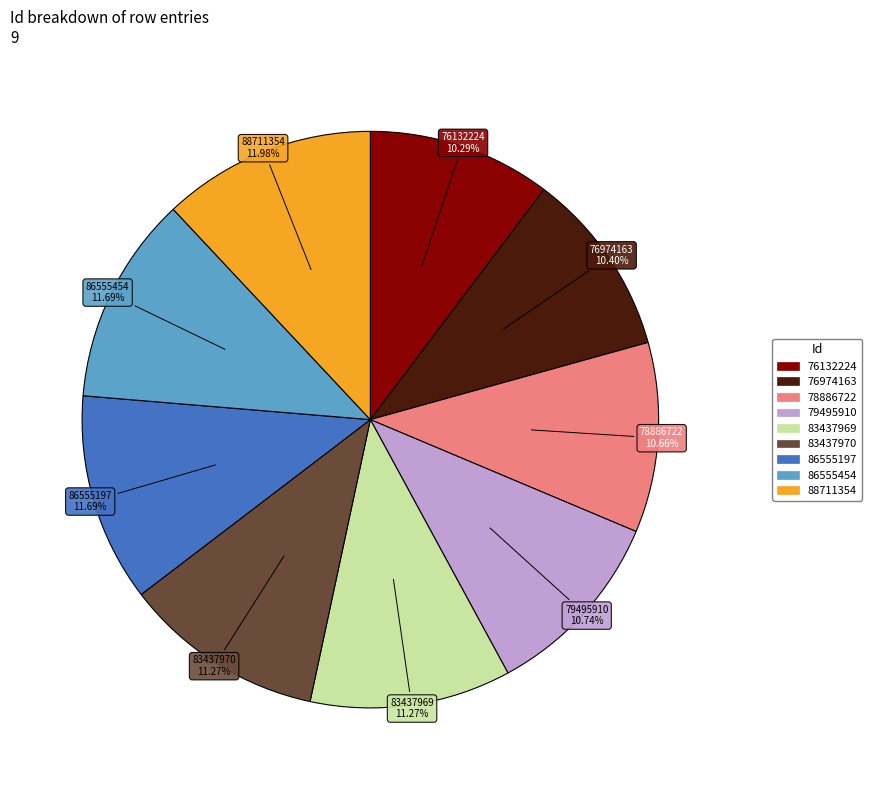

Approximately how many times larger is the value at 88711354 compared to 83437970?

1.1